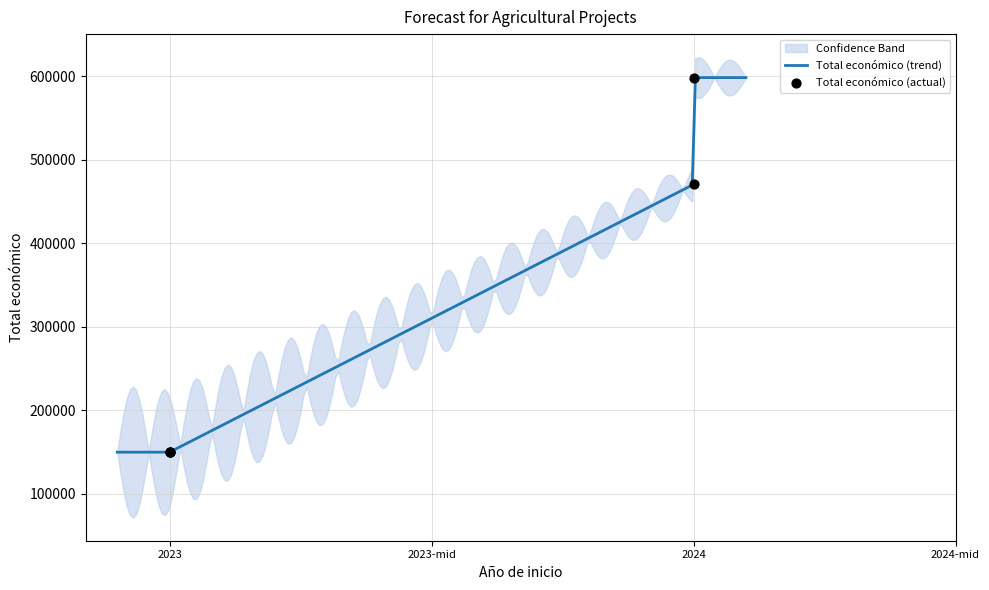

What is the ratio of the value at 2024 to the value at 2024?

0.8